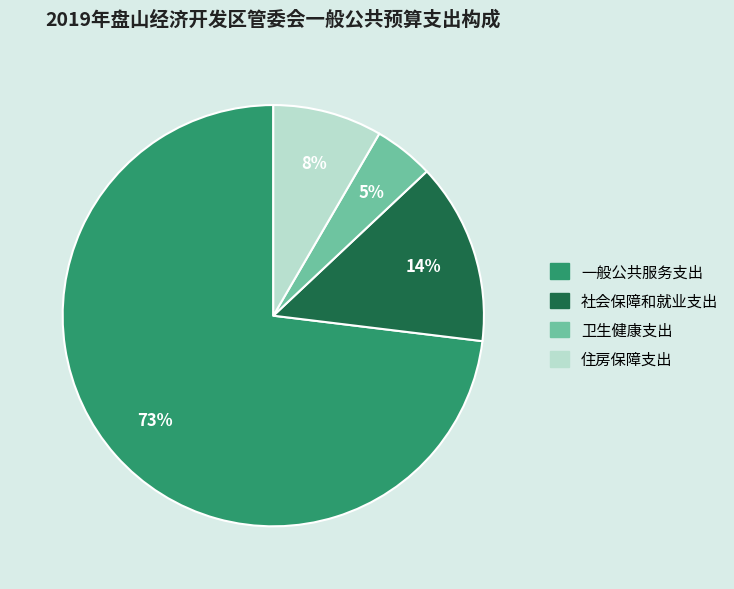

To the nearest percent, what percentage of the pie is 一般公共服务支出?

73%